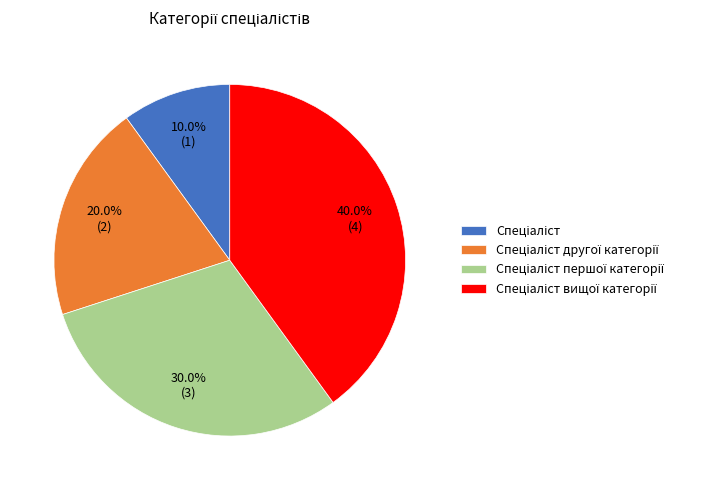

Does any single category account for the majority?

No